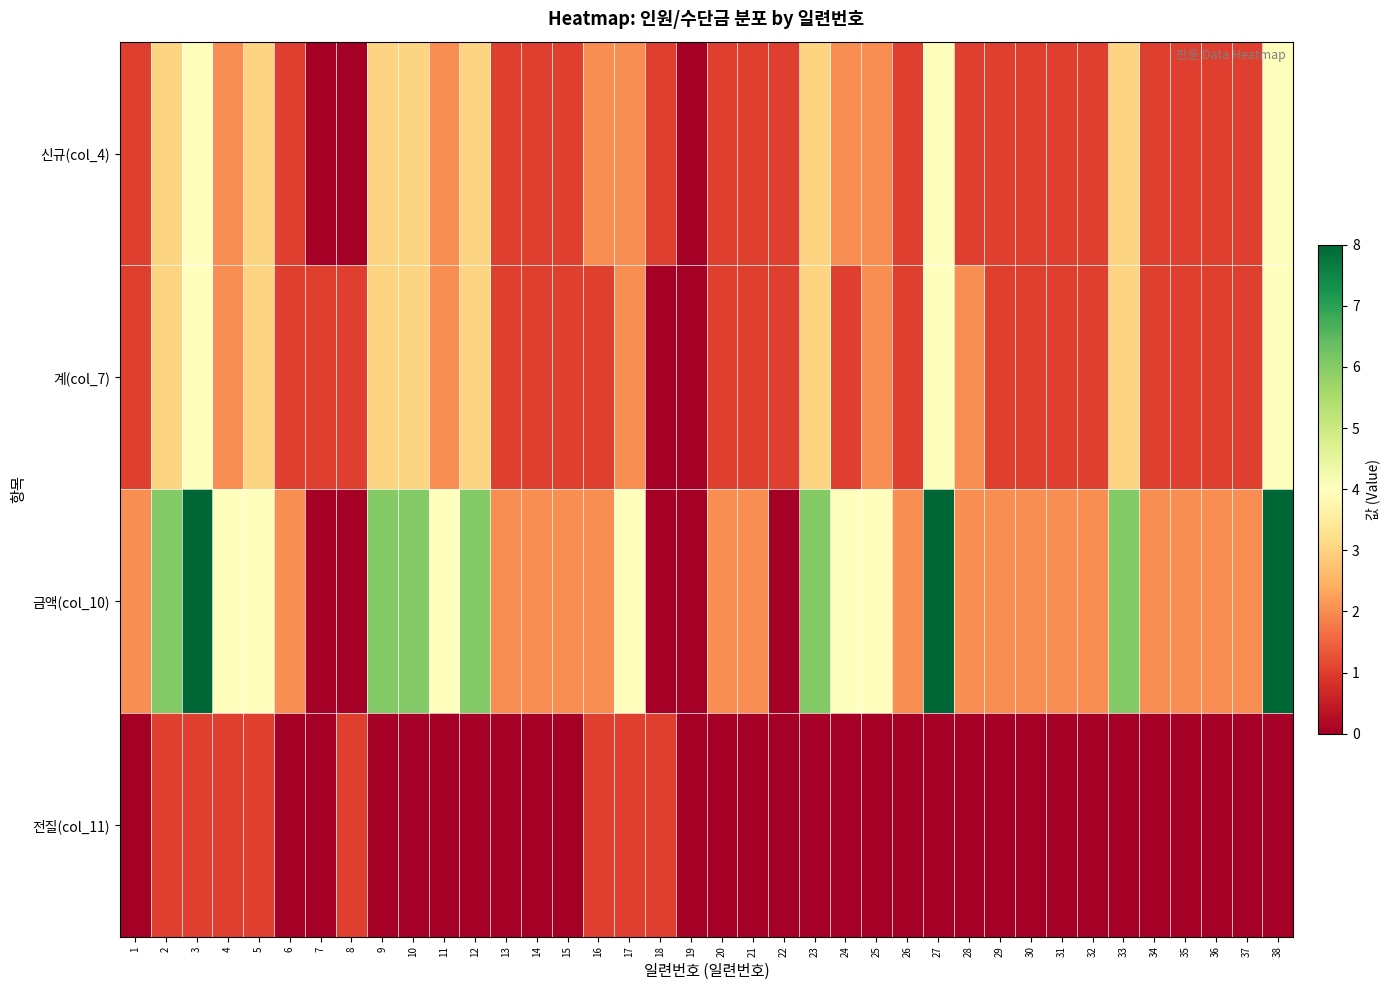

What is the greatest value displayed?

8